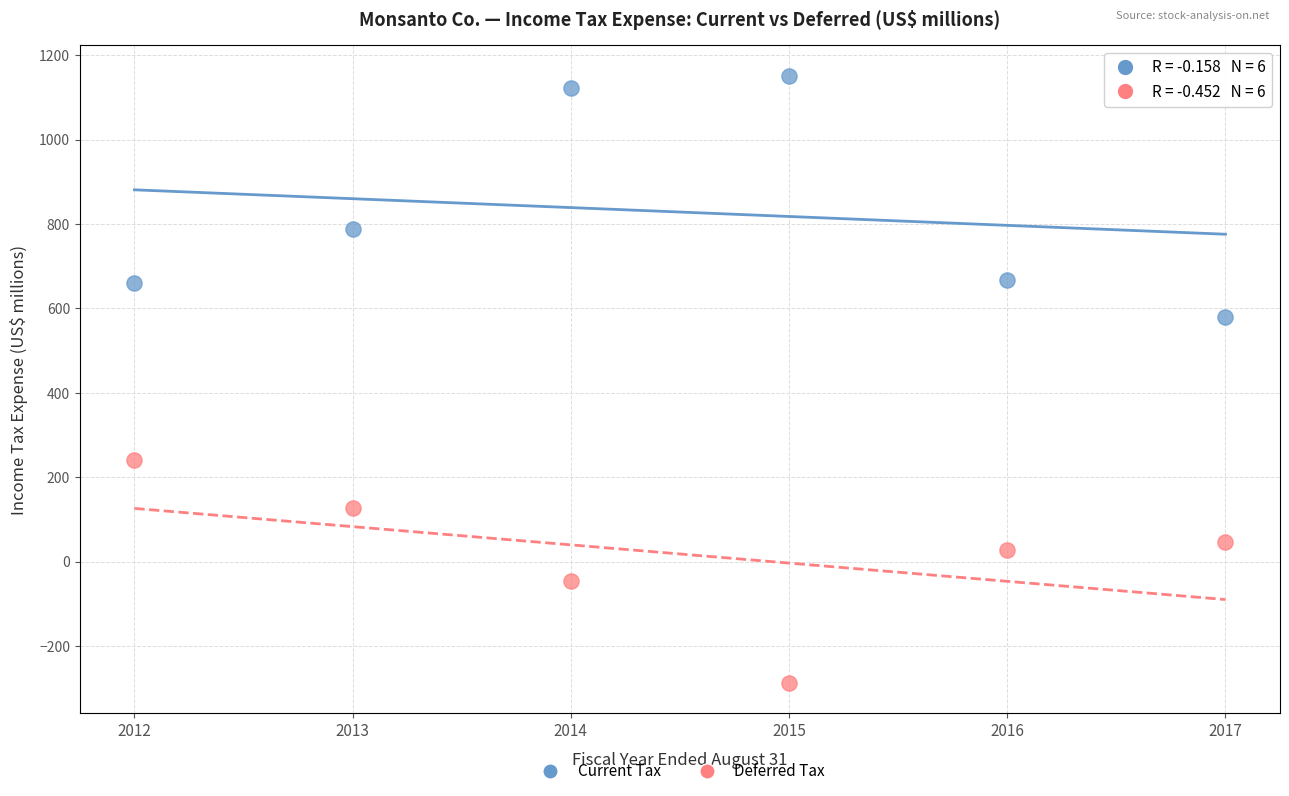

What are all the series names shown in the legend?

Current Tax, Deferred Tax